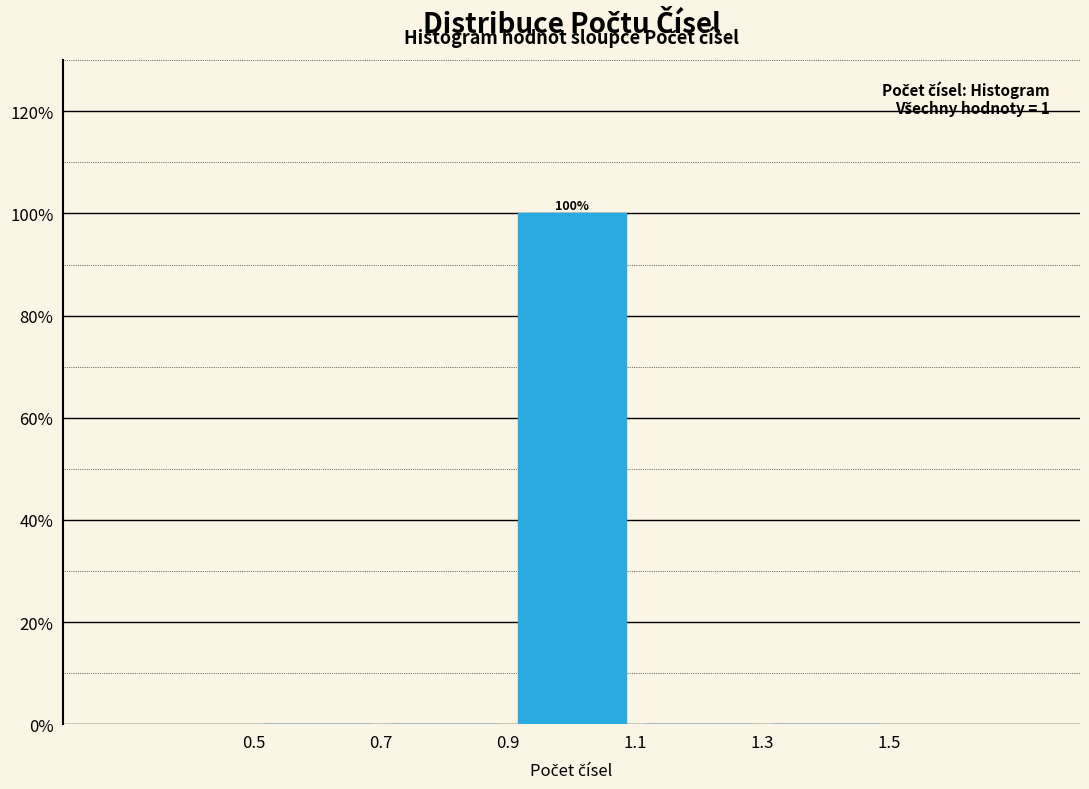

Over which range of the x-axis is the bar tallest?

0.9 to 1.1